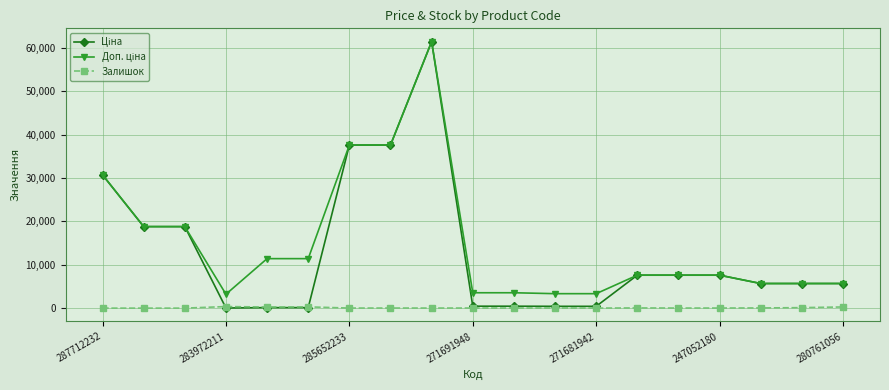

True or false: Залишок has more than 0 interior local peaks.

True